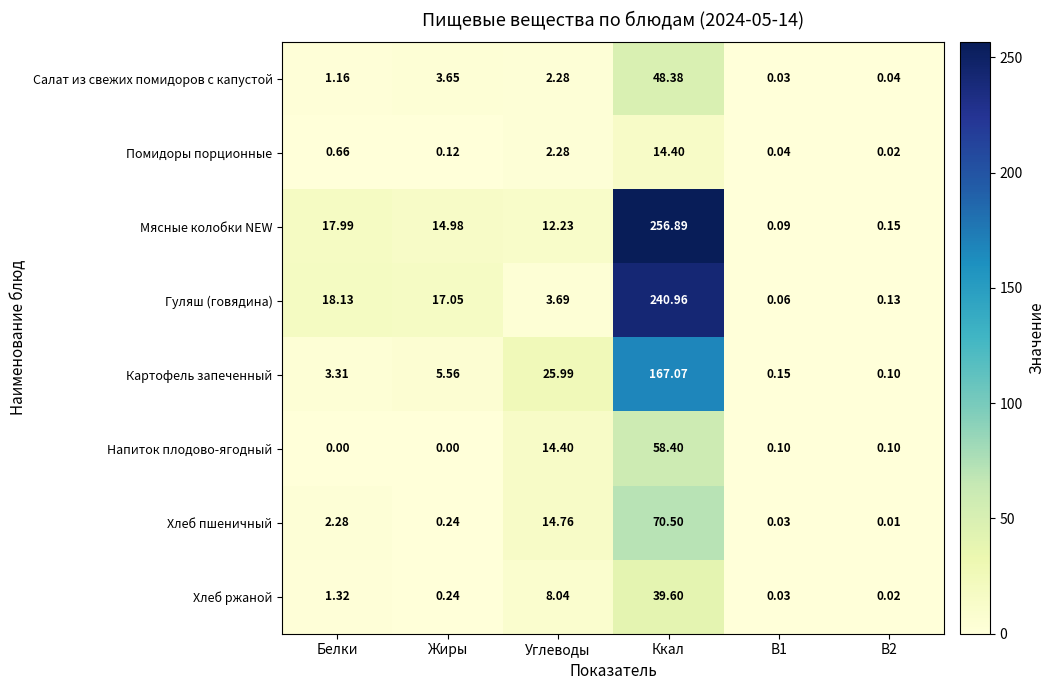

Which series changed the most between Белки and Ккал?

Мясные колобки NEW